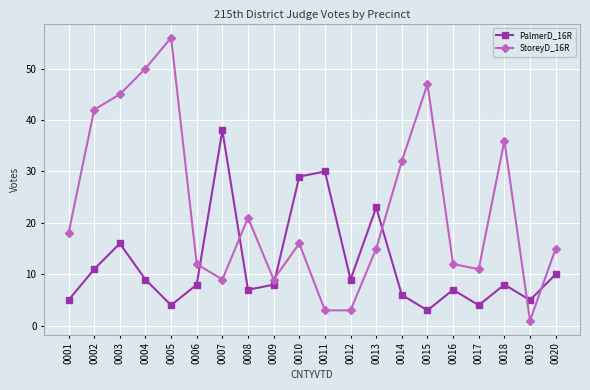

Reading left to right, transcribe all the data shown in this chart.

PalmerD_16R: 5	11	16	9	4	8	38	7	8	29	30	9	23	6	3	7	4	8	5	10
StoreyD_16R: 18	42	45	50	56	12	9	21	9	16	3	3	15	32	47	12	11	36	1	15